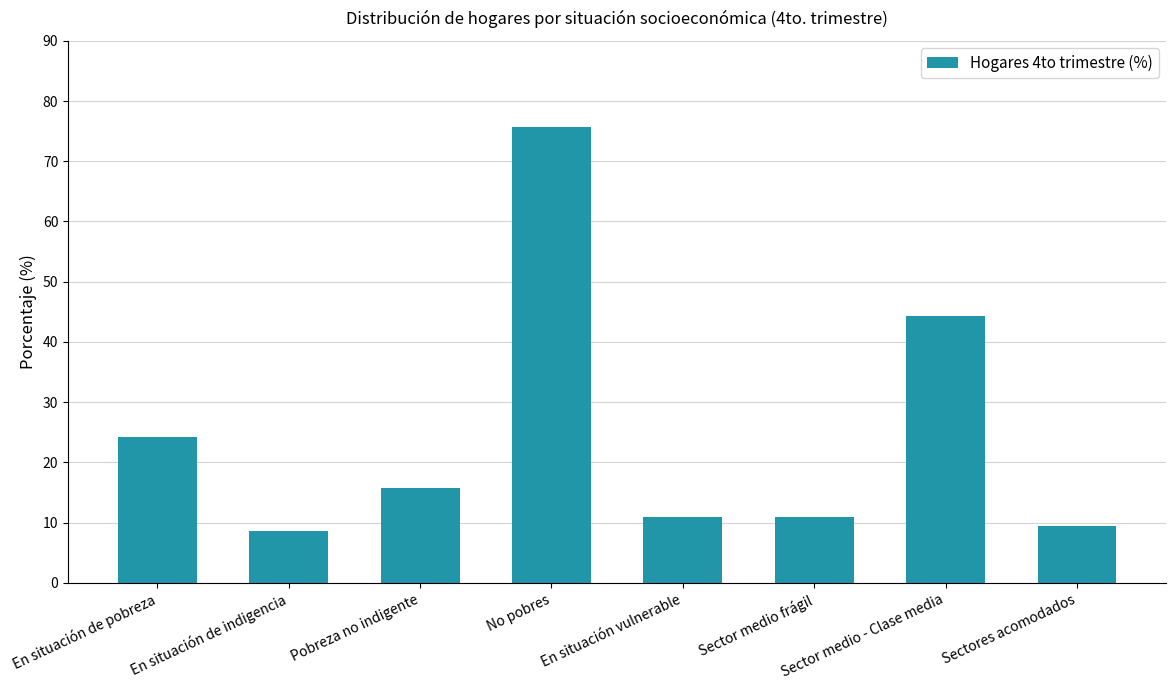

Is it true that the value at Pobreza no indigente is 20.8?

False